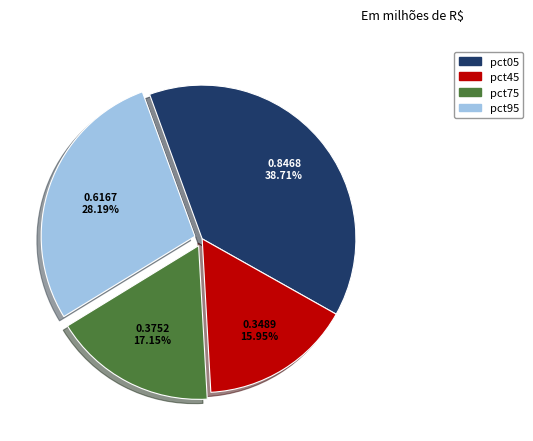

Rank the categories by value from lowest to highest.

pct45, pct75, pct95, pct05